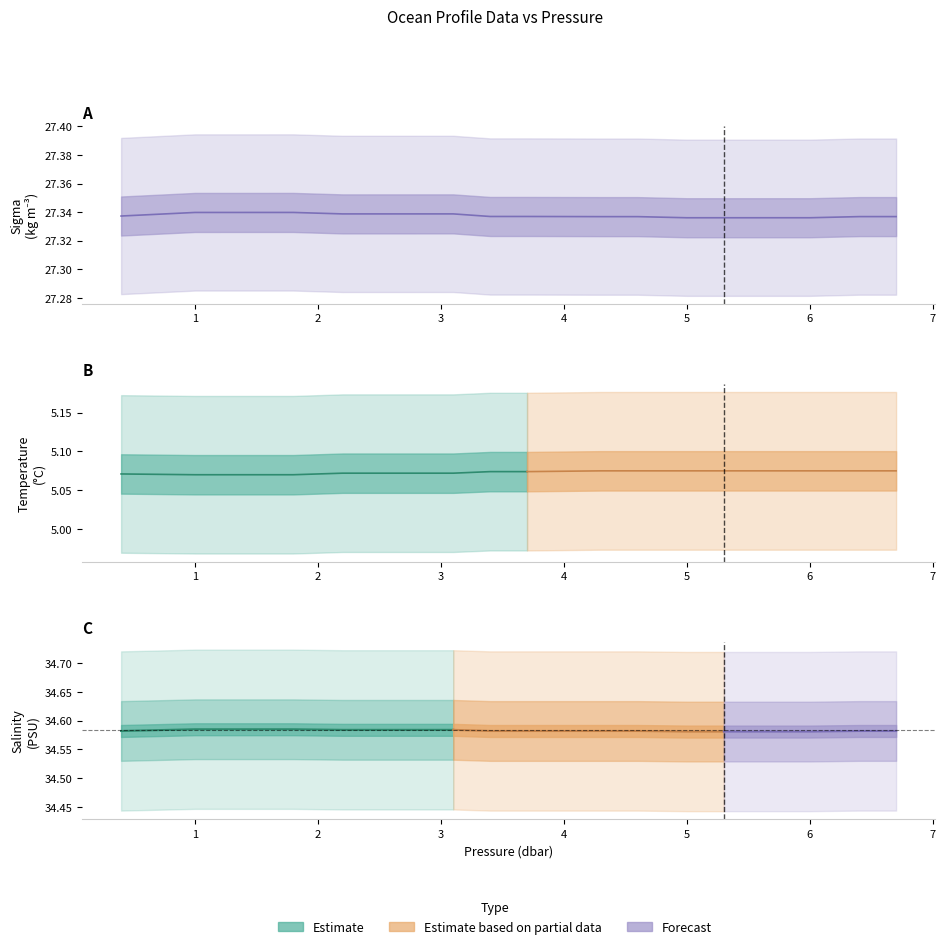

Does the chart have visible grid lines?

No